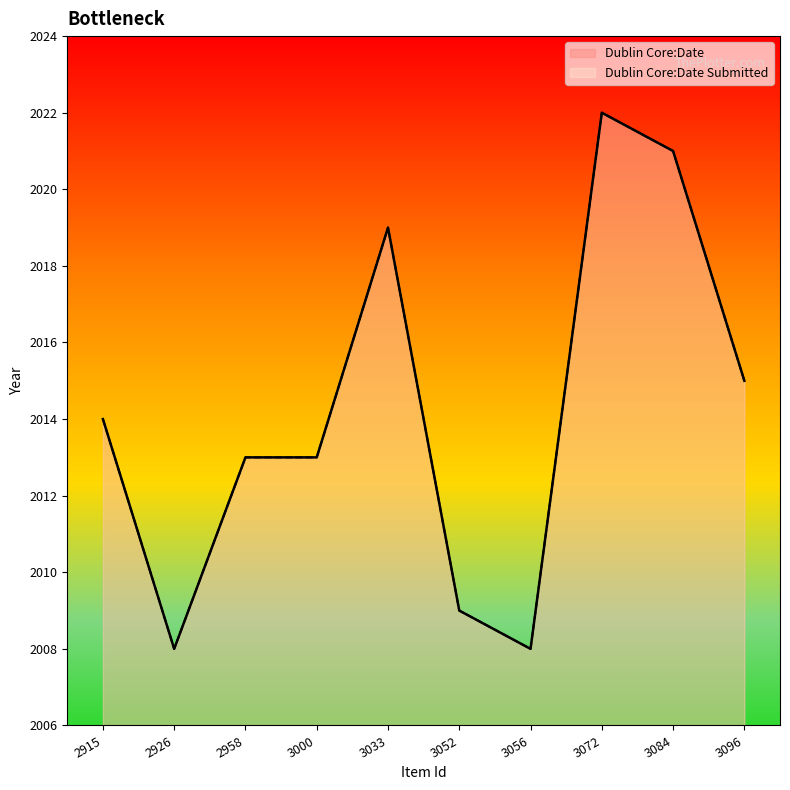

Which series has the largest total across all categories?

Dublin Core:Date